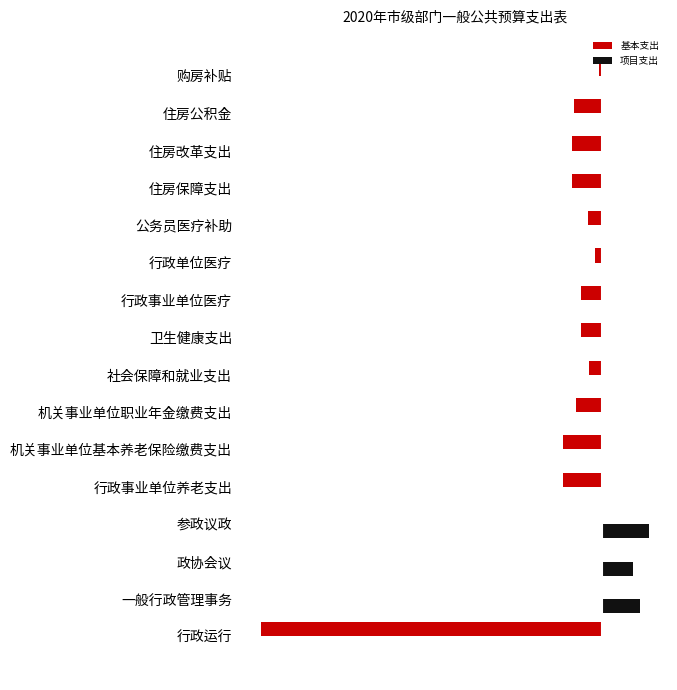

Reading left to right, what are all the values shown in this chart?

基本支出: -2659.3	0.0	0.0	0.0	-300.0	-300.0	-200.0	-100.0	-162.0	-162.0	-54.0	-108.0	-234.0	-234.0	-216.0	-18.0
项目支出: 0.0	296.7	245.0	366.0	0.0	0.0	0.0	0.0	0.0	0.0	0.0	0.0	0.0	0.0	0.0	0.0